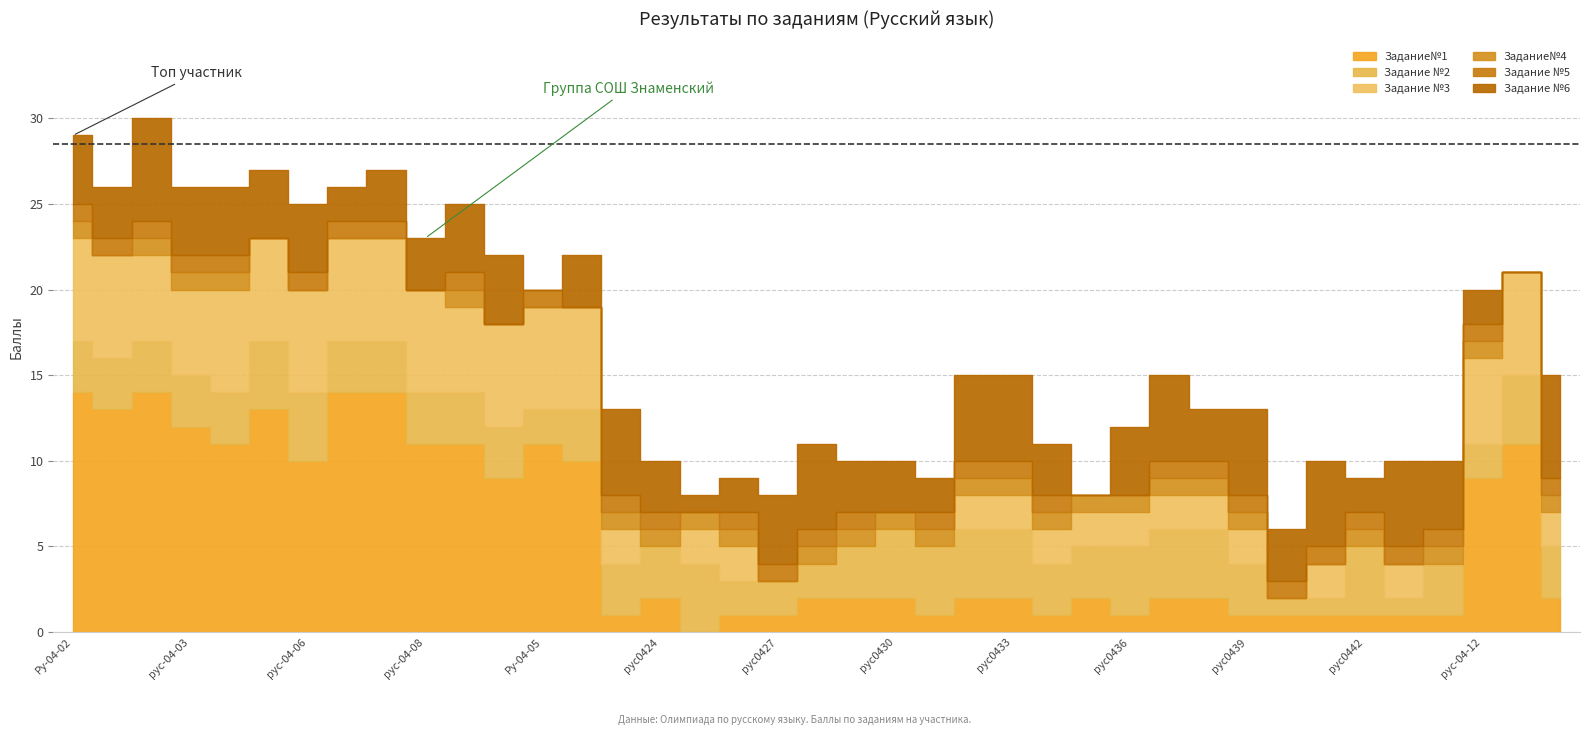

True or false: Задание №5 and Задание№1 cross at least once.

False